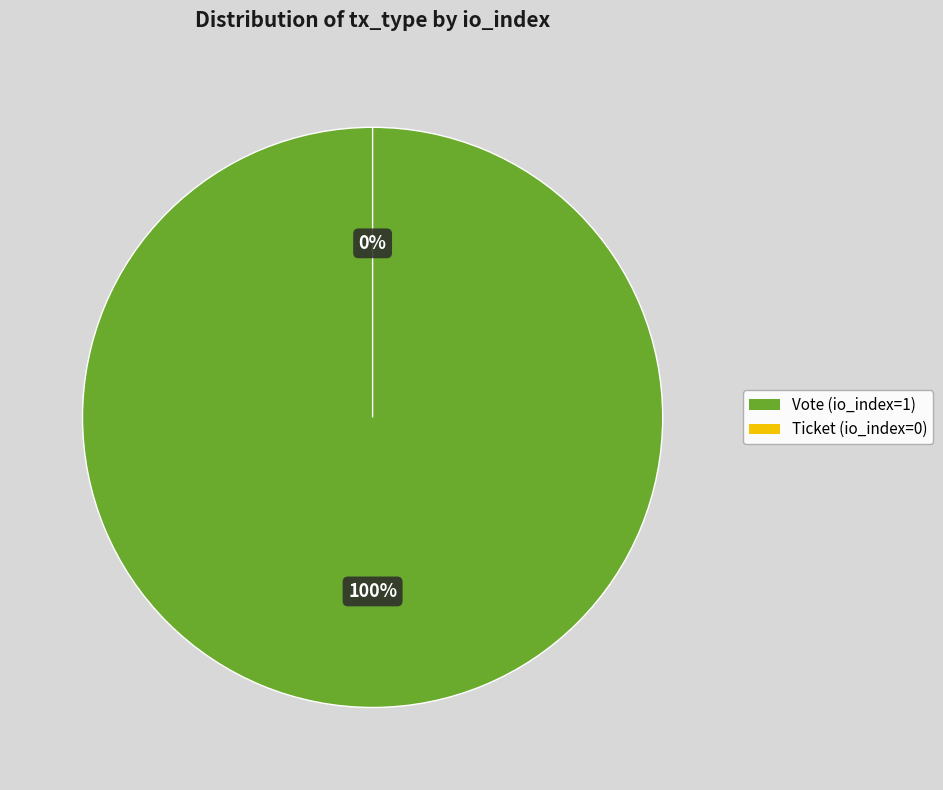

To the nearest percent, what is the difference between the largest and smallest slice percentages?

100%